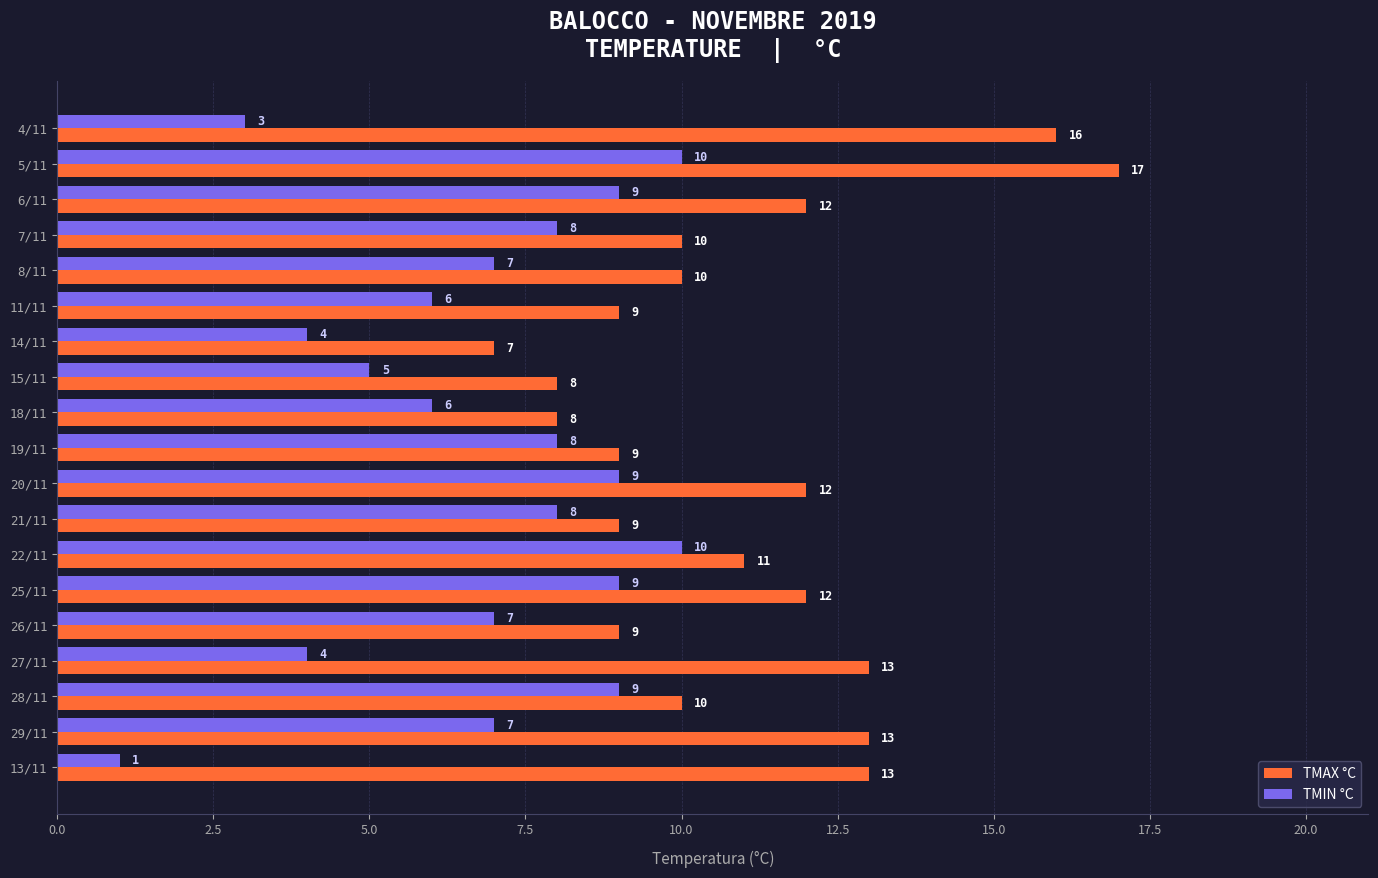

What is the difference between the maximum and minimum values in the TMAX °C series?

10